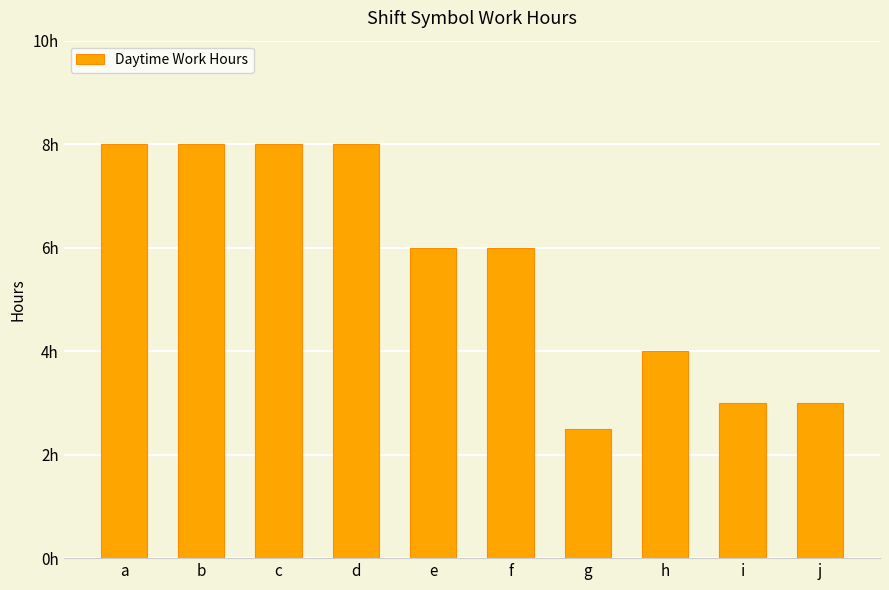

How many distinct data groups are displayed?

1